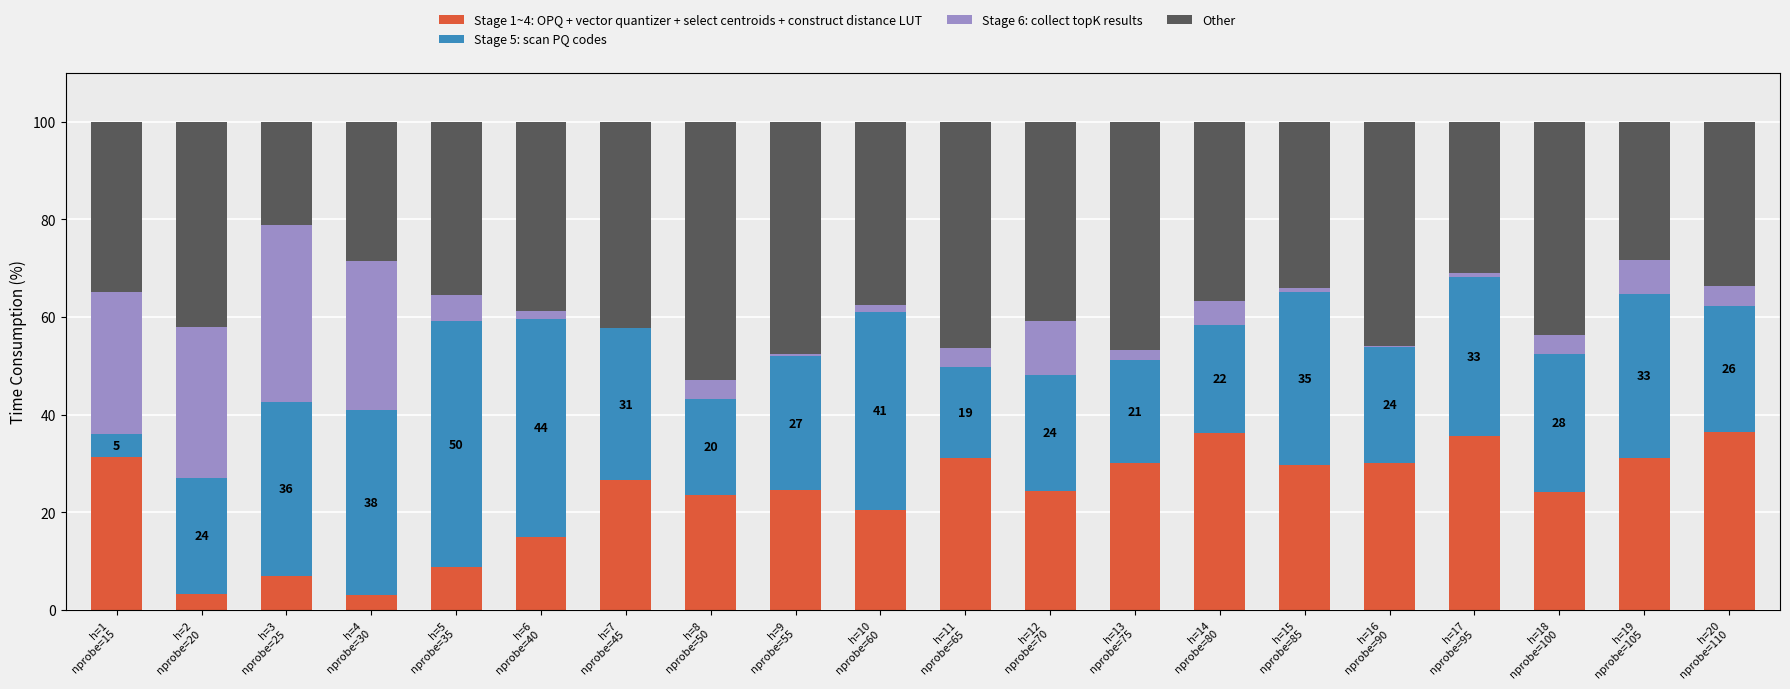

How many categories are shown in the chart?

20